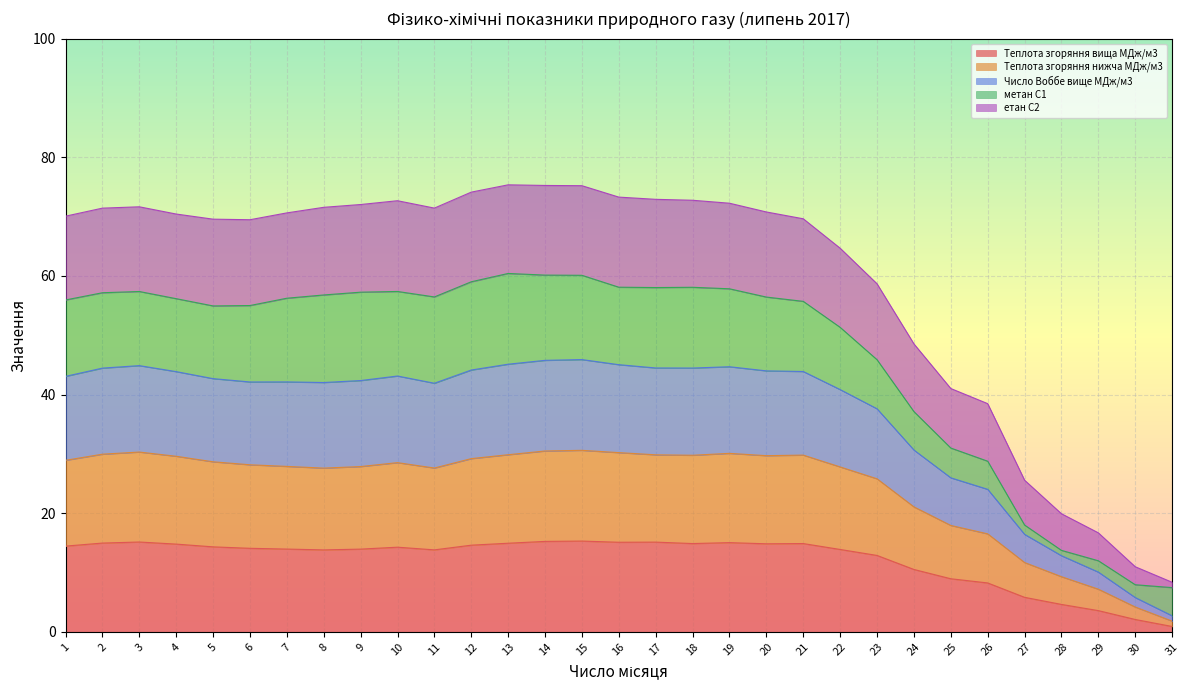

What is the highest value of the Теплота згоряння вища МДж/м3 series?

15.3